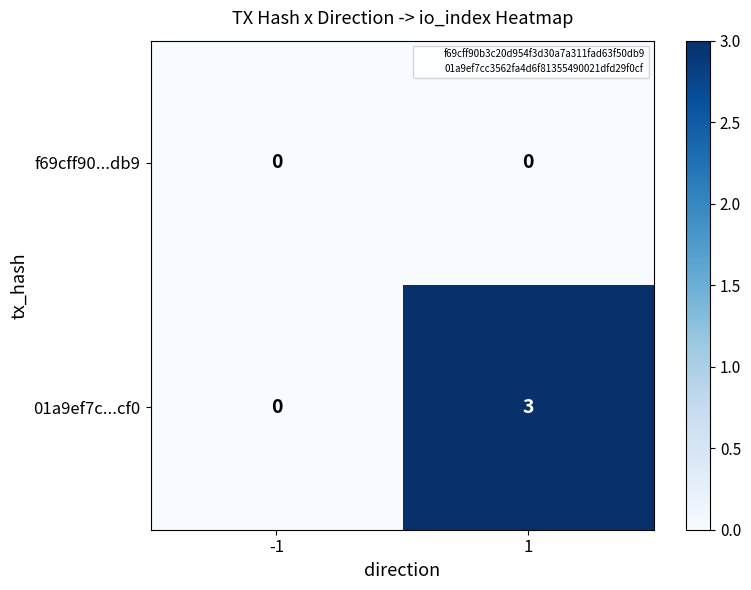

How many series are shown in this chart?

2